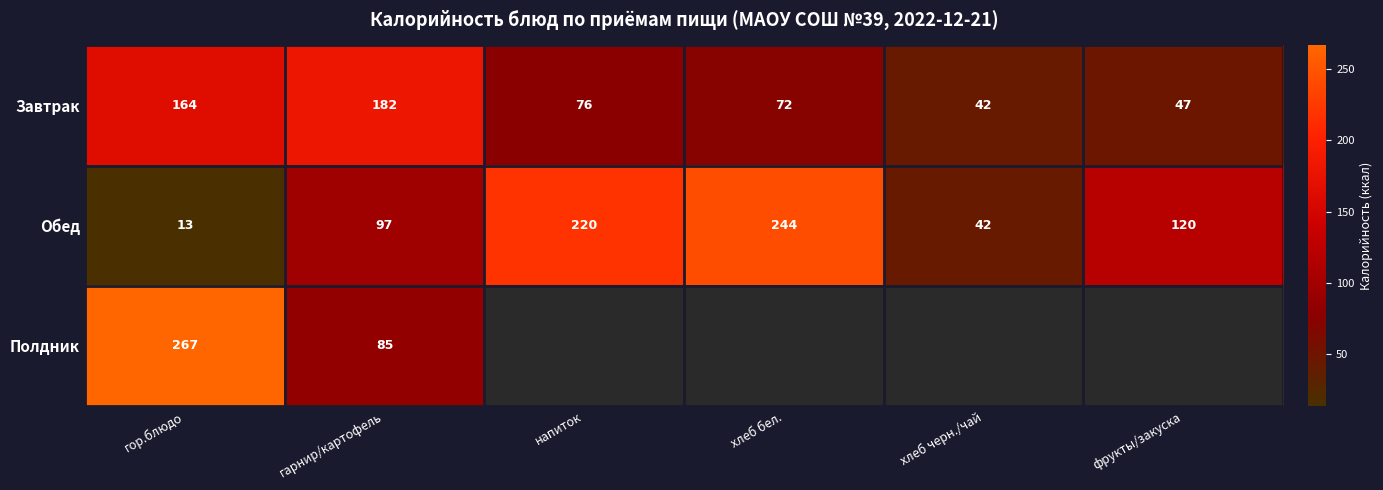

True or false: Завтрак has a value of 66.5 at гарнир/картофель.

False